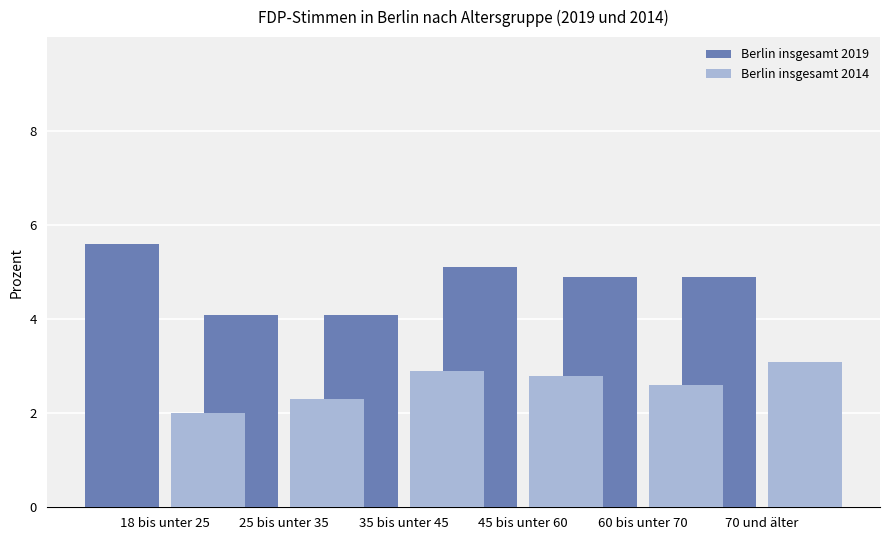

Which series has the largest total across all categories?

Berlin insgesamt 2019